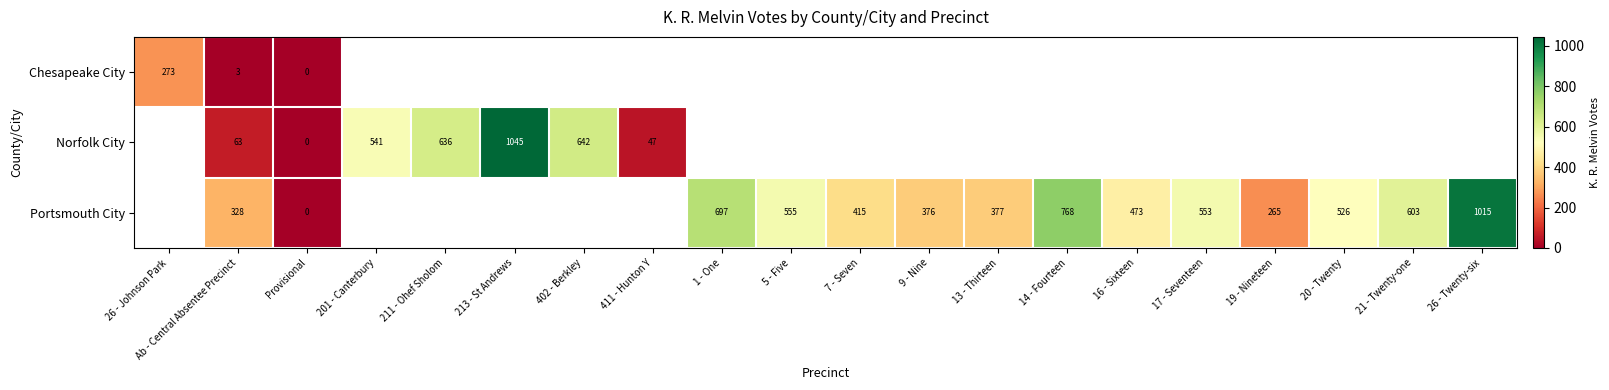

Is it true that Portsmouth City equals 377 at 13 - Thirteen?

True